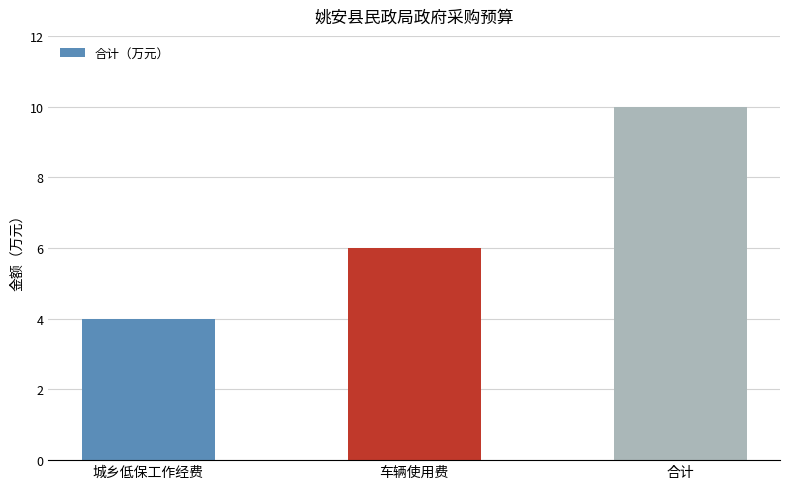

What is the greatest value displayed?

10